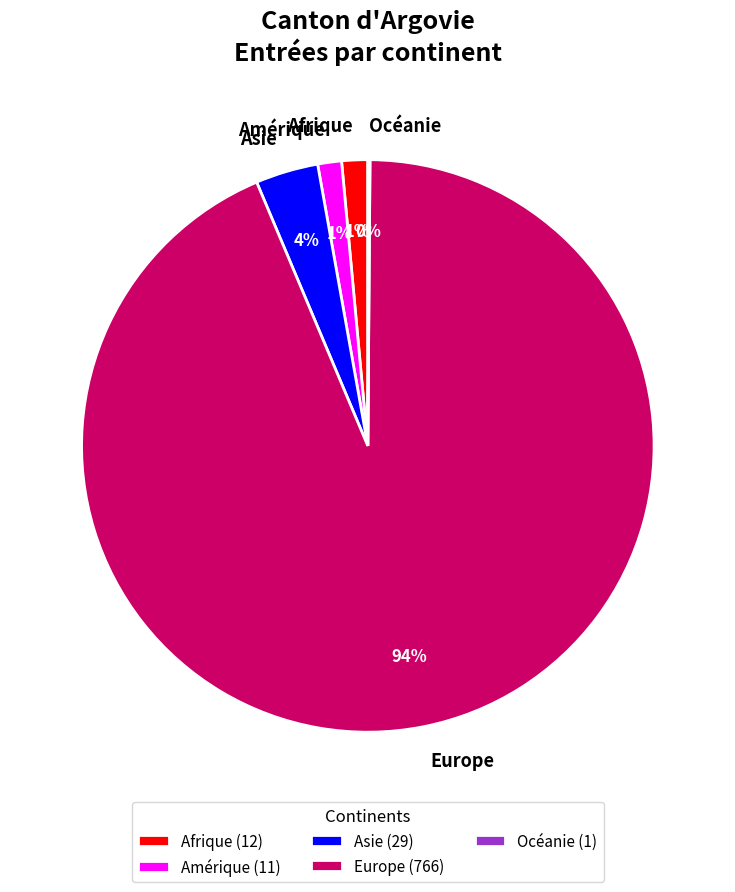

Is it true that Europe is 94% of the pie?

True